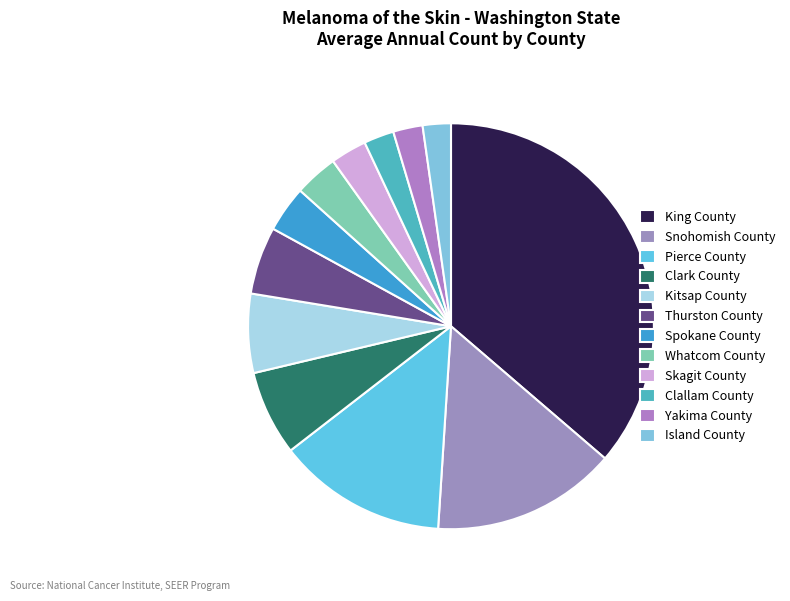

To the nearest percent, what is the difference between the largest and smallest slice percentages?

34%